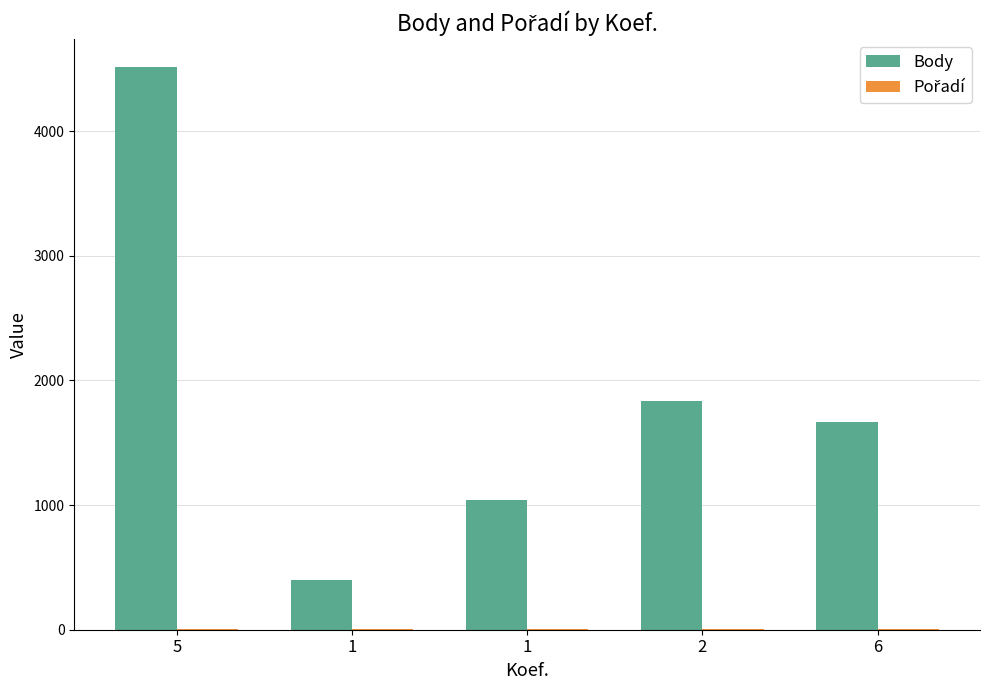

Count the number of data series in this chart.

2